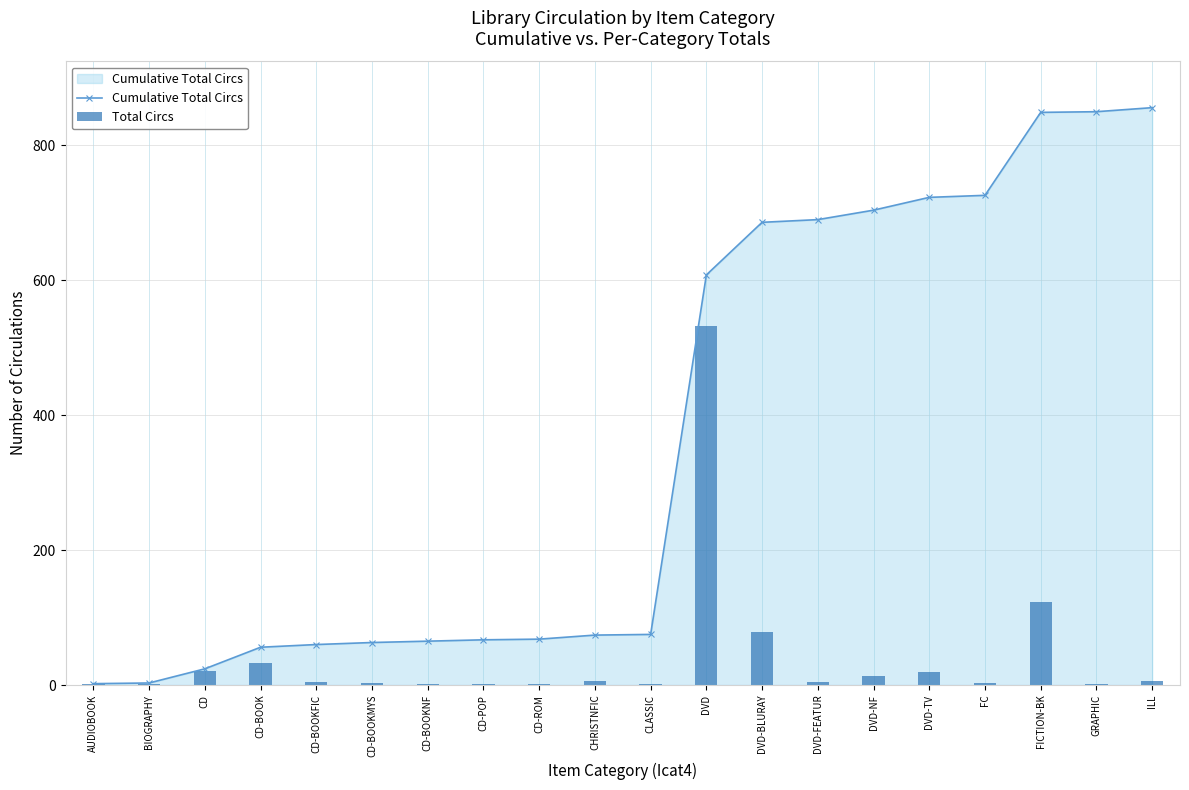

What are all the series names shown in the legend?

Cumulative Total Circs, Total Circs